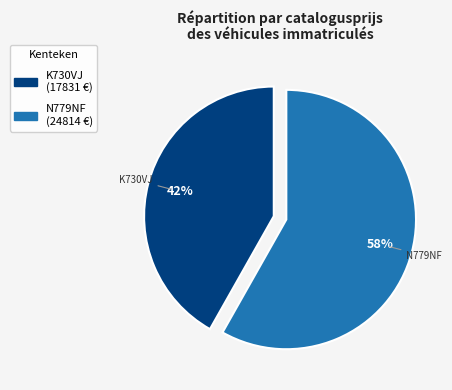

What is the largest slice in the pie chart?

N779NF